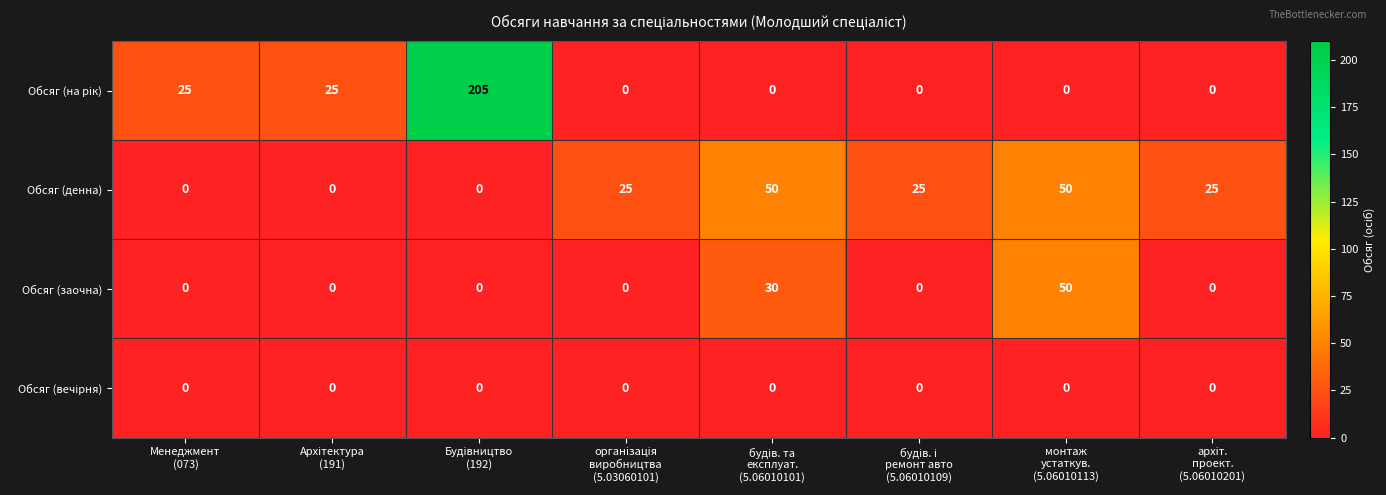

Count the Обсяг (денна) values in the range 0 to 50.

8